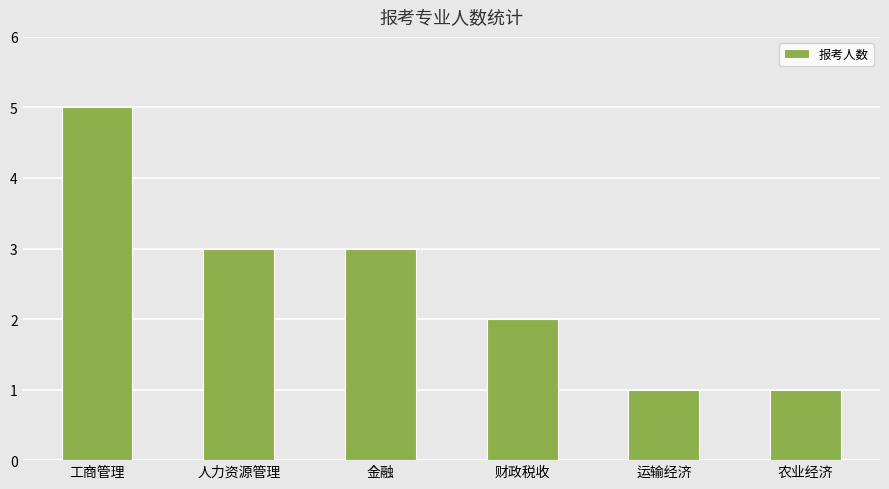

How many data points are less than 3?

3